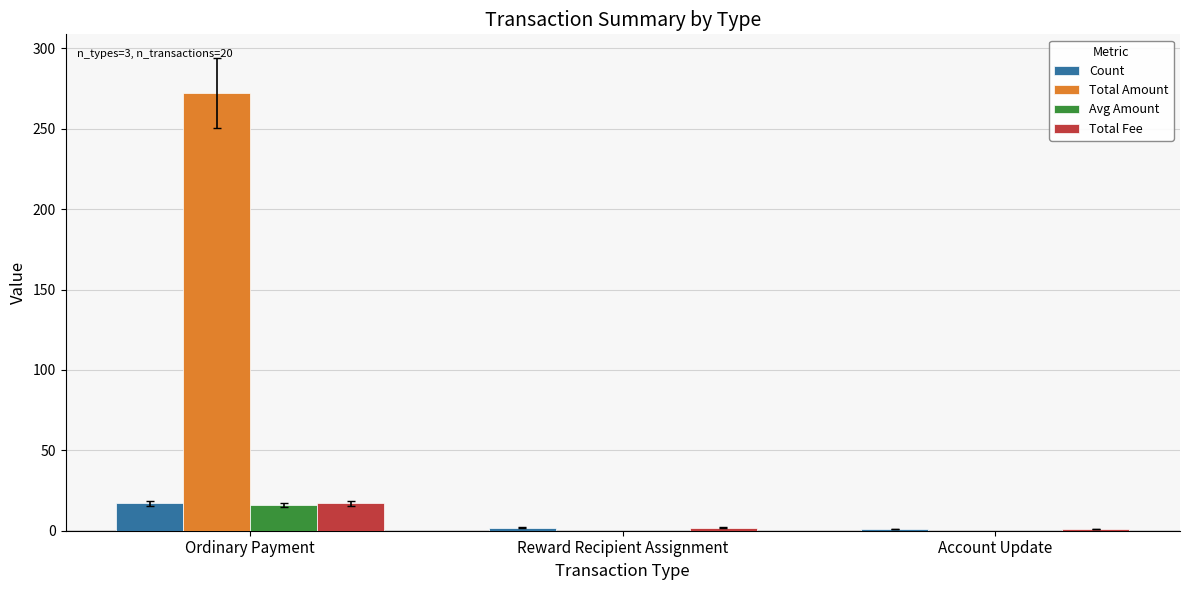

What is the sum of all Total Amount values?

272.3